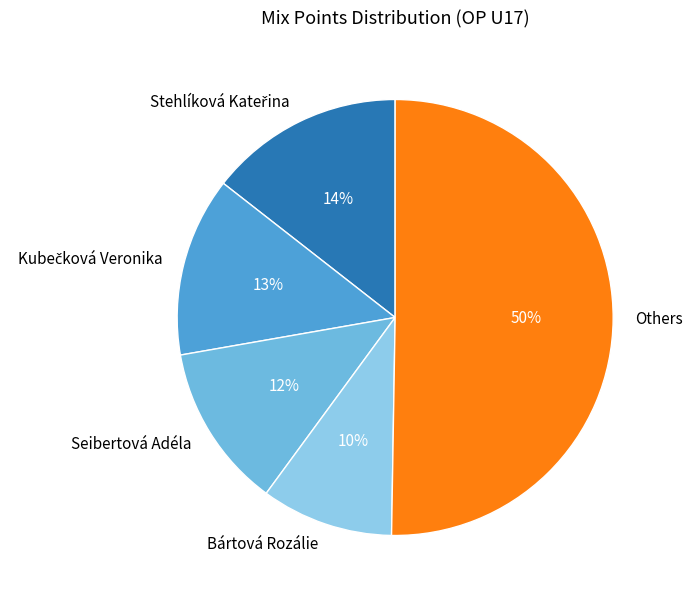

To the nearest percent, what portion does Bártová Rozálie represent?

10%